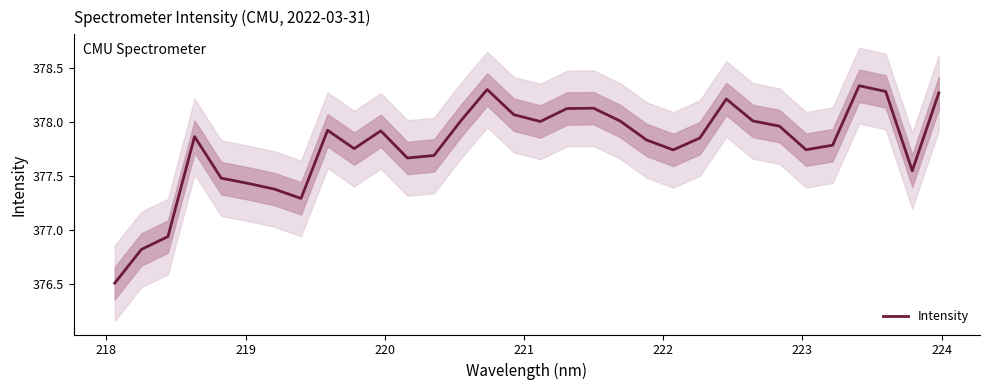

What is the lowest value of the Intensity series?

376.5